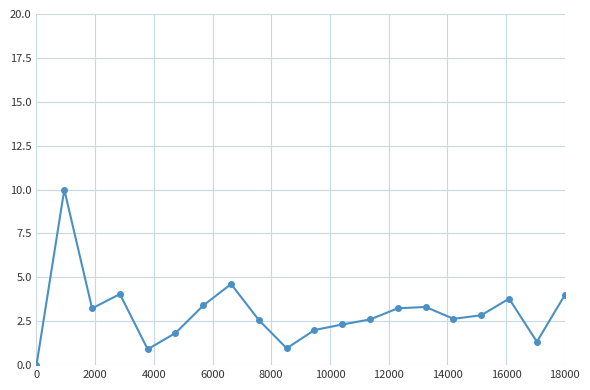

What is the value of the 4th point from the left?

4.0